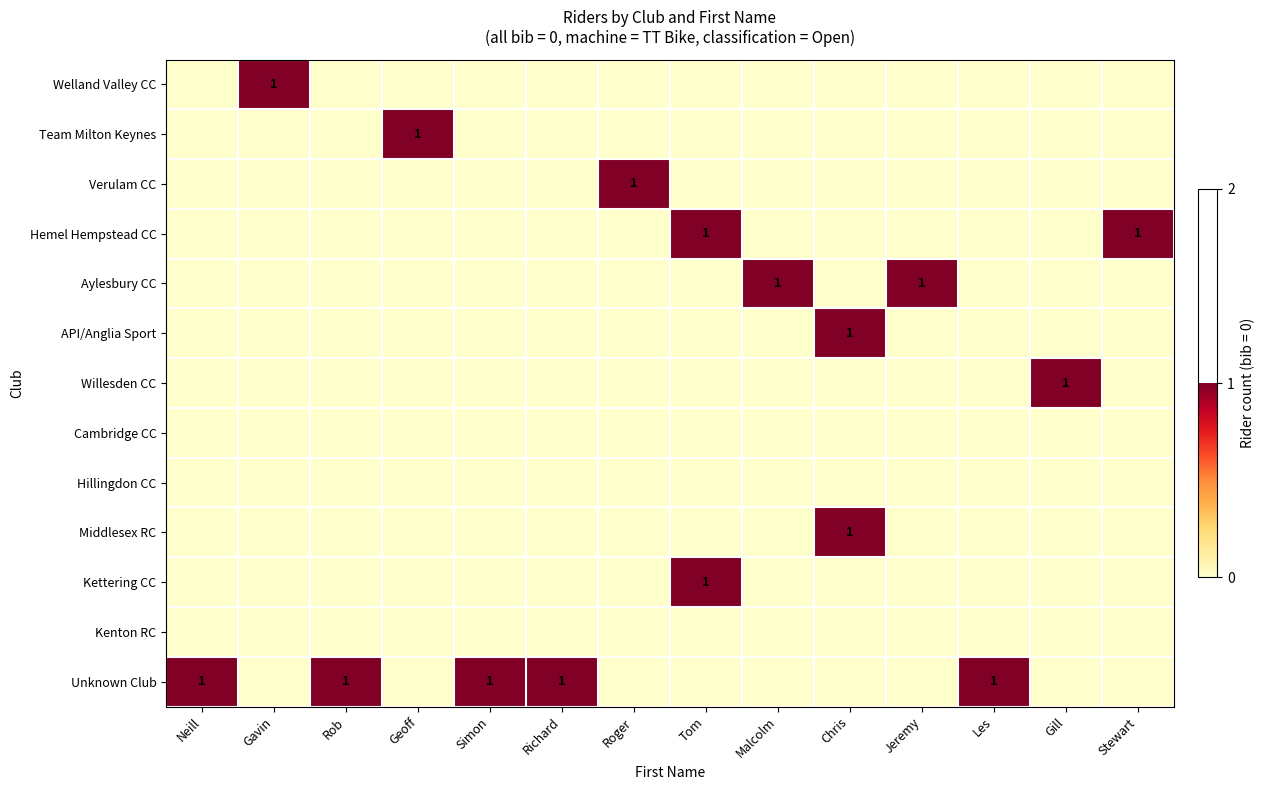

At which label does Kettering CC reach its minimum?

Neill